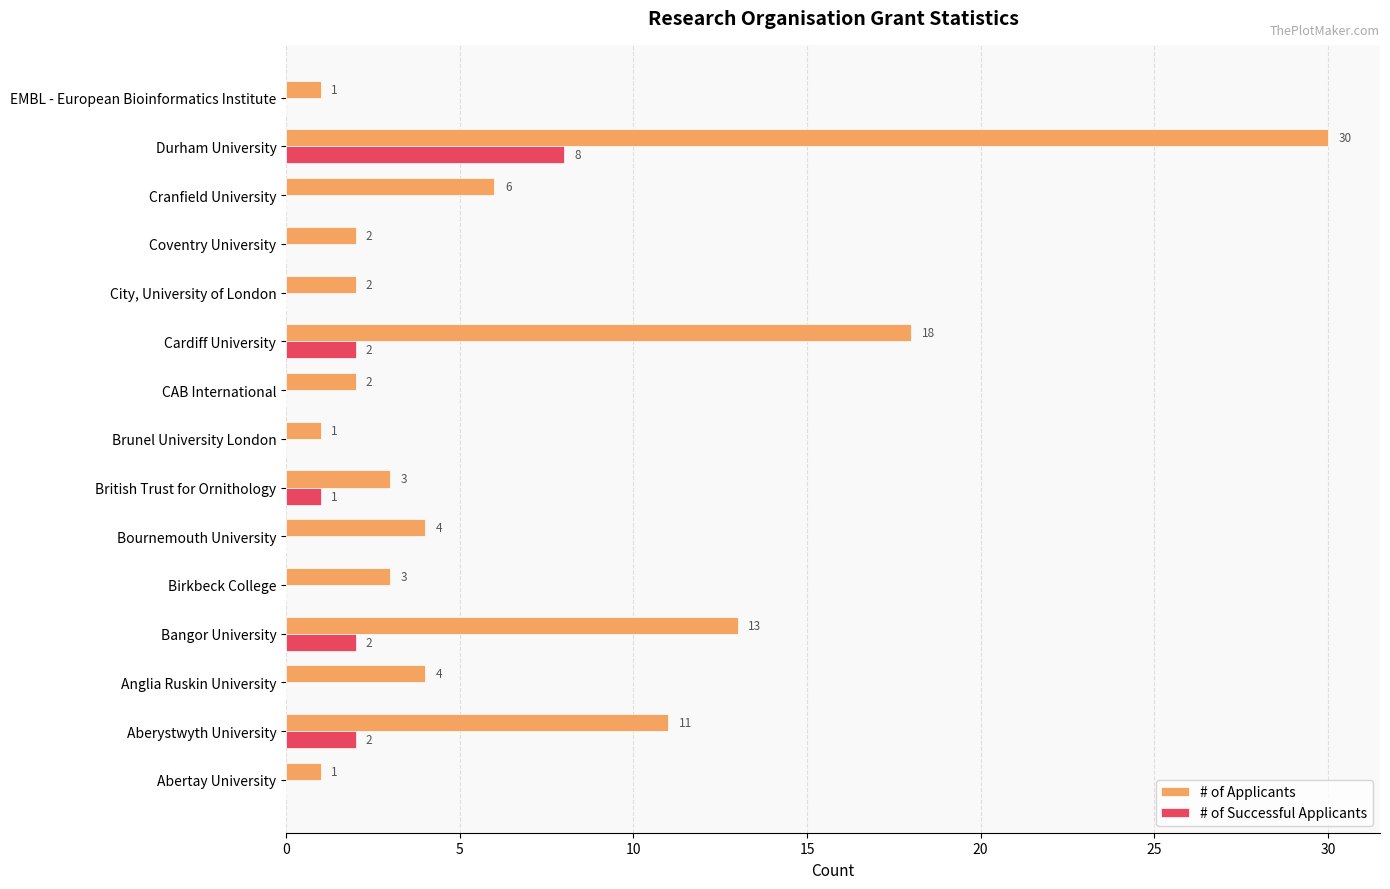

The value of # of Successful Applicants at Aberystwyth University is 1. True or false?

False